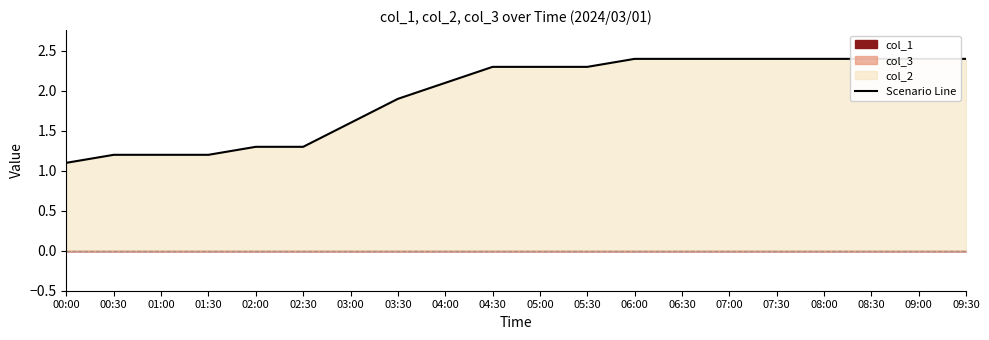

What is the value of the 7th point from the left?

1.6